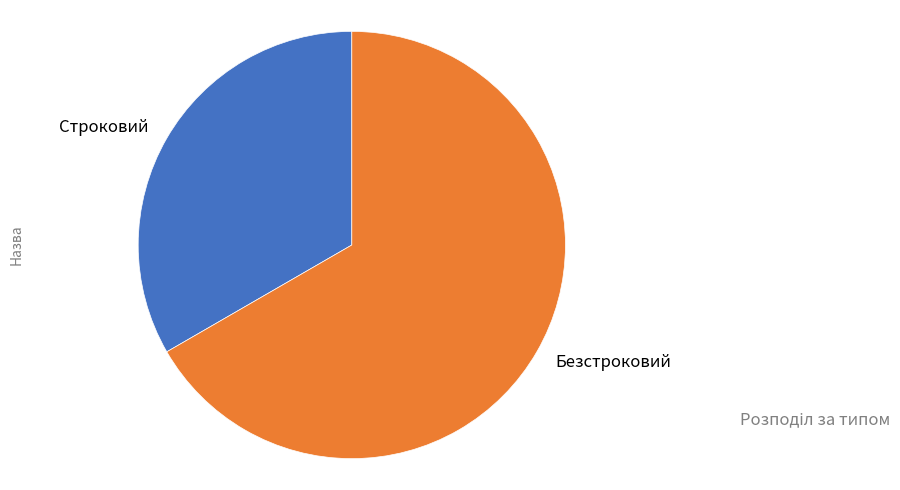

Is the sum of Строковий and Безстроковий greater than half?

Yes